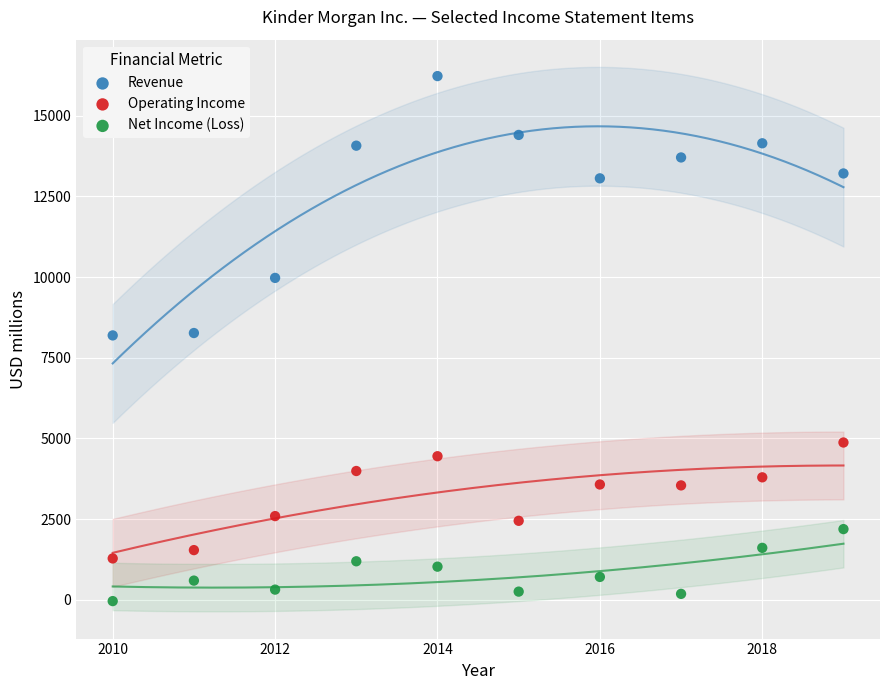

Which series has the widest spread of Y values?

Revenue